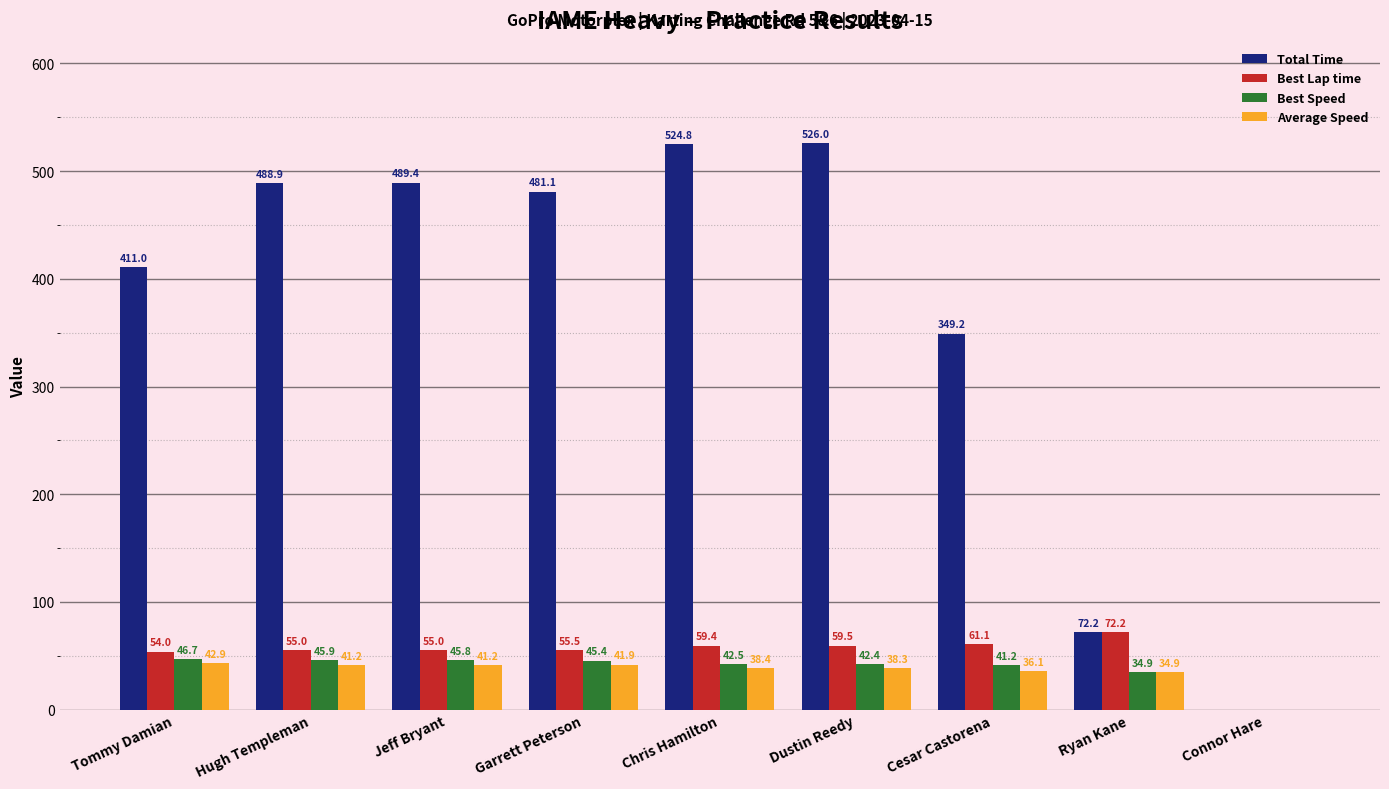

What is the average value of the Average Speed series?

35.0